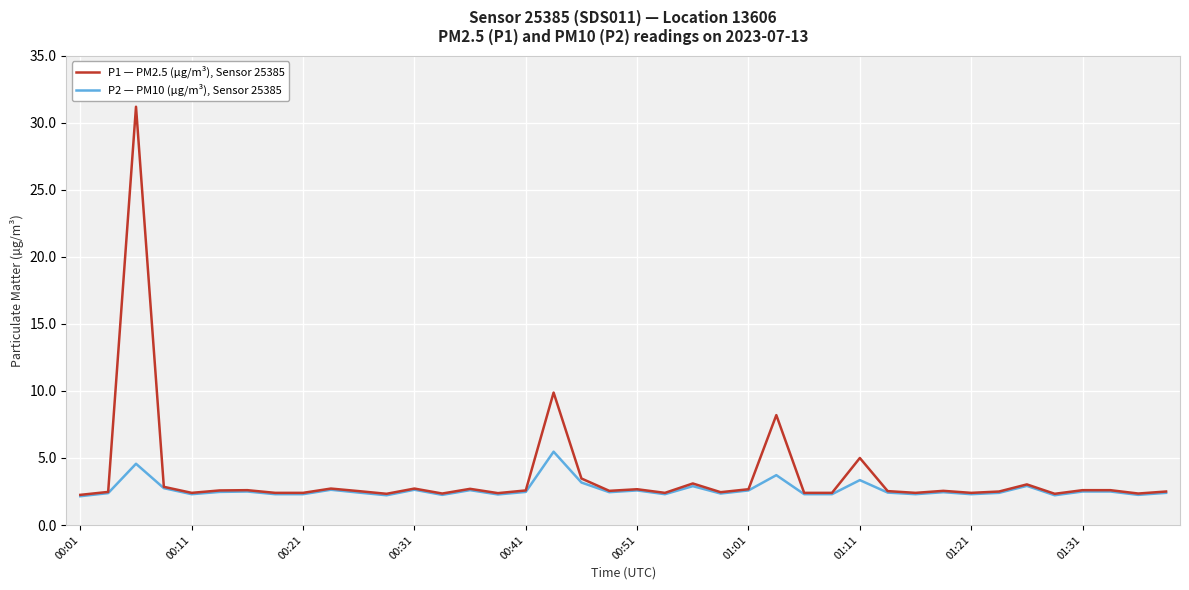

List the series in order of their peak value, highest first.

P1 — PM2.5 (µg/m³), Sensor 25385, P2 — PM10 (µg/m³), Sensor 25385